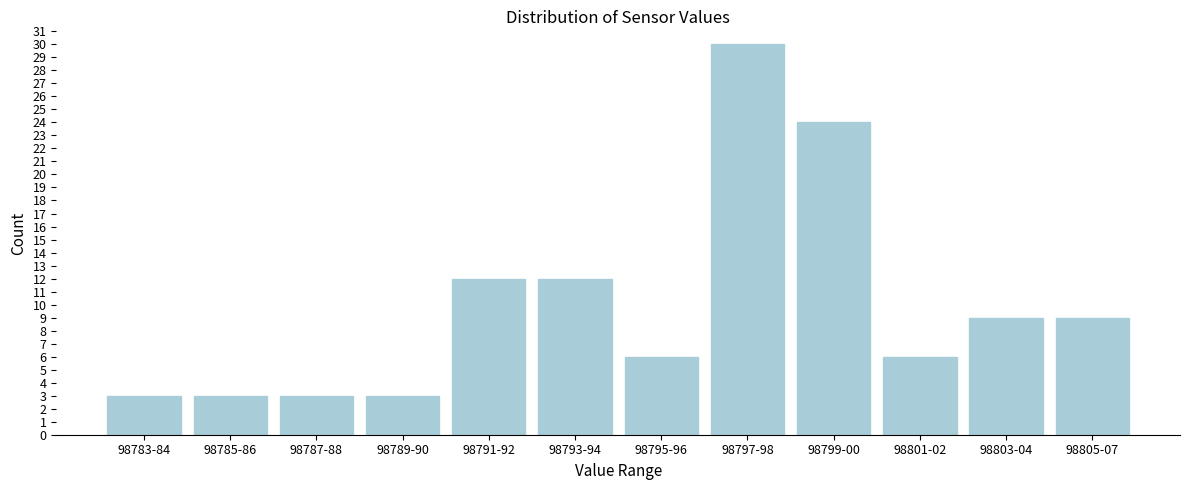

Reading left to right, extract all data points from this chart.

98783-84=3	98785-86=3	98787-88=3	98789-90=3	98791-92=12	98793-94=12	98795-96=6	98797-98=30	98799-00=24	98801-02=6	98803-04=9	98805-07=9